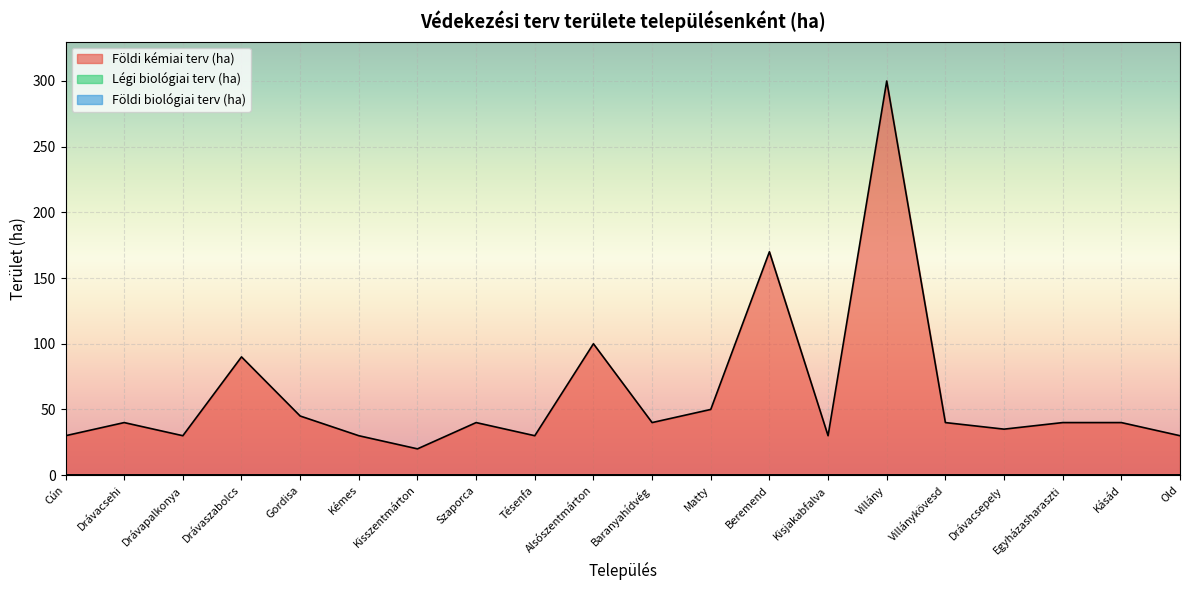

What is the value of the Földi kémiai terv (ha) point at the 13th from the left?

170